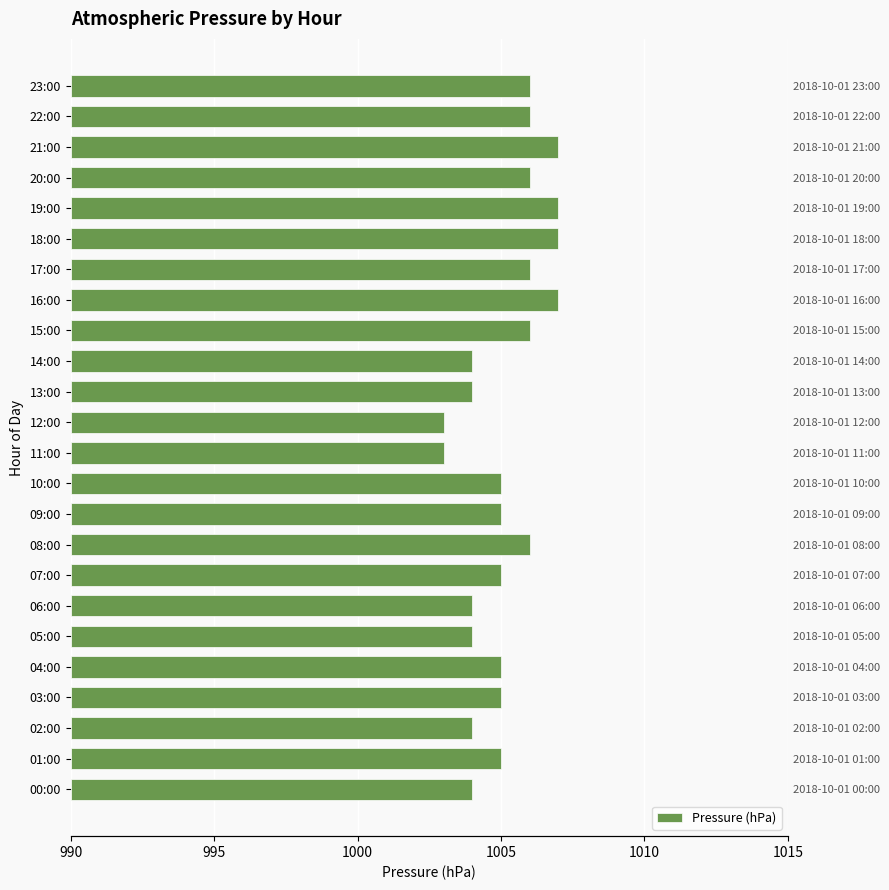

What is the label of the 11th bar from the left?

10:00